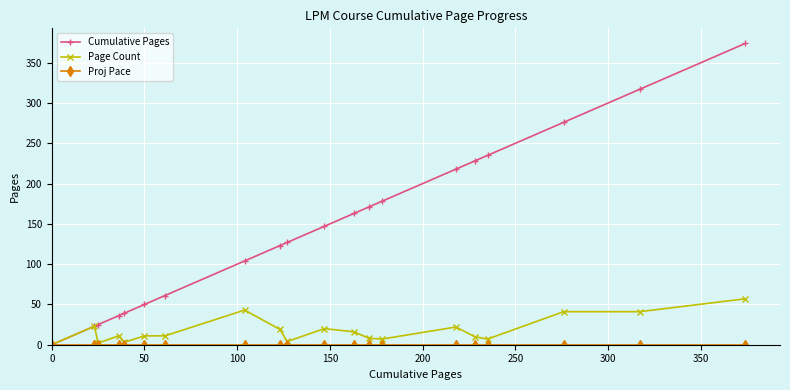

What is the maximum value shown in the chart?

374